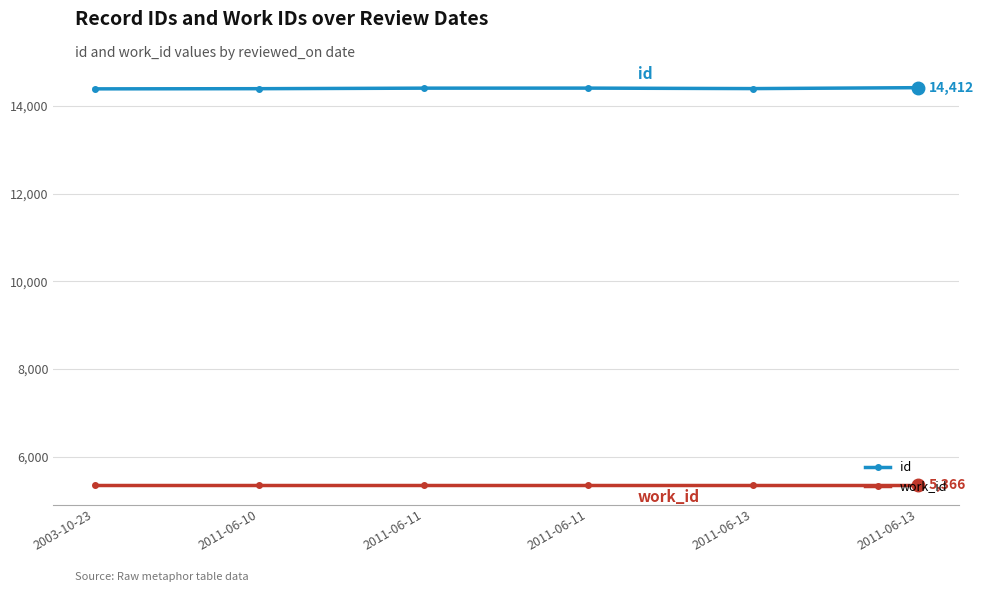

How many interior local valleys does the id series have?

1